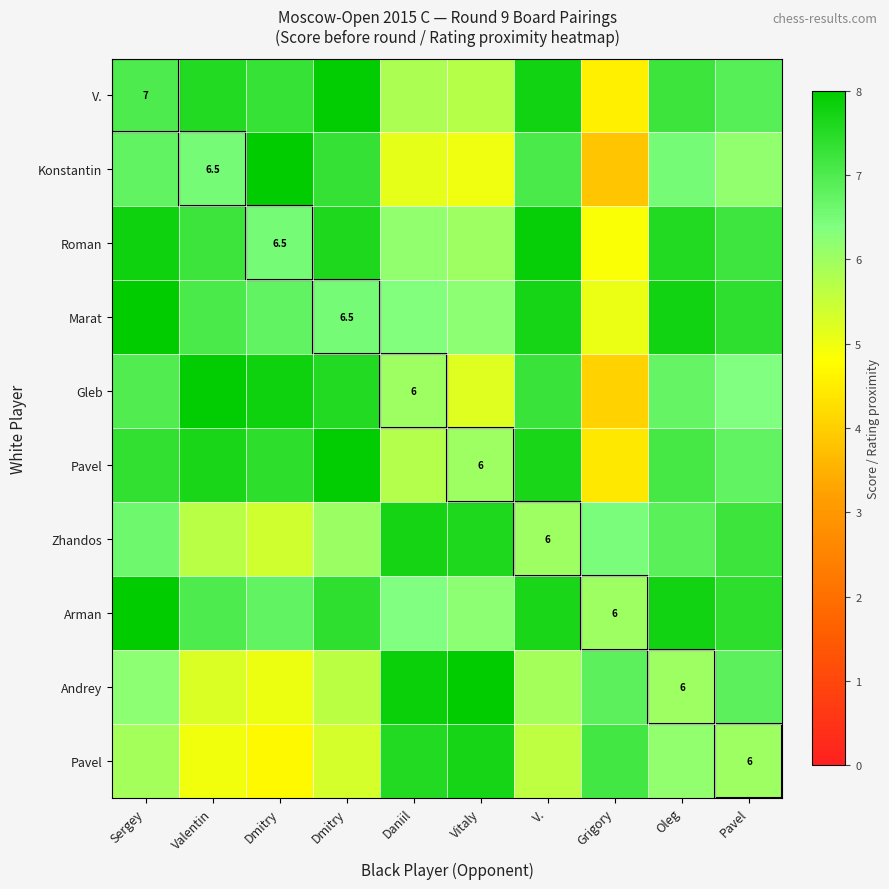

How many series are shown in this chart?

10